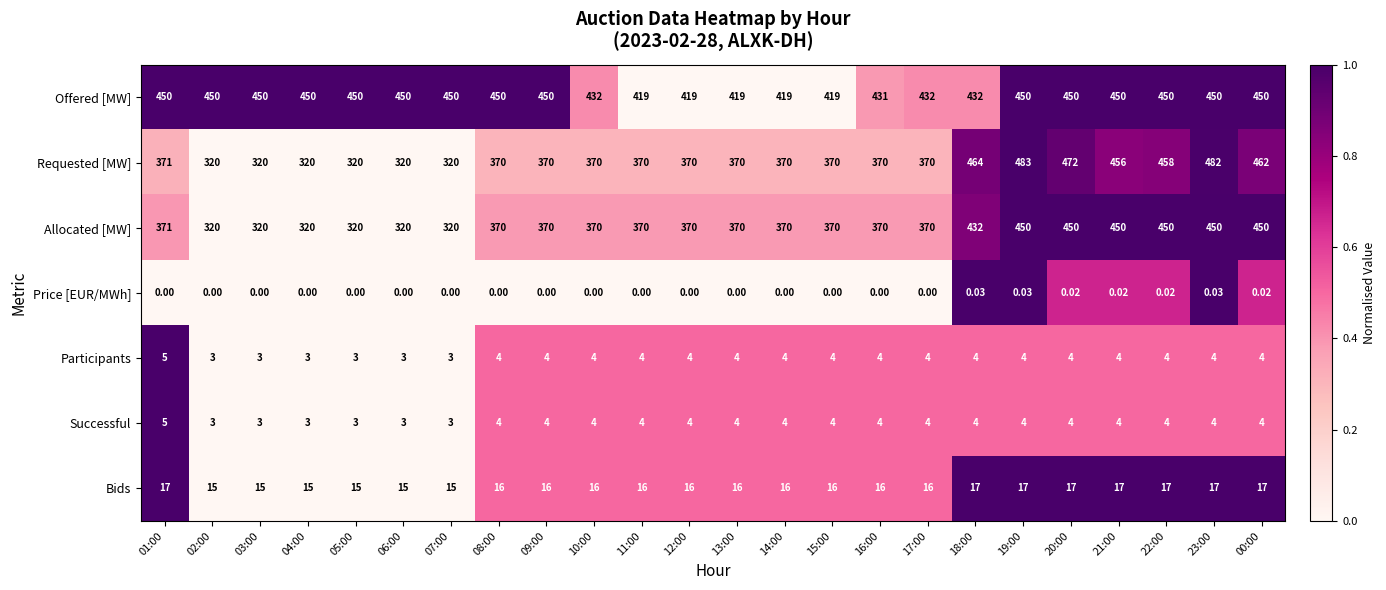

Which series has the largest total across all categories?

Offered [MW]